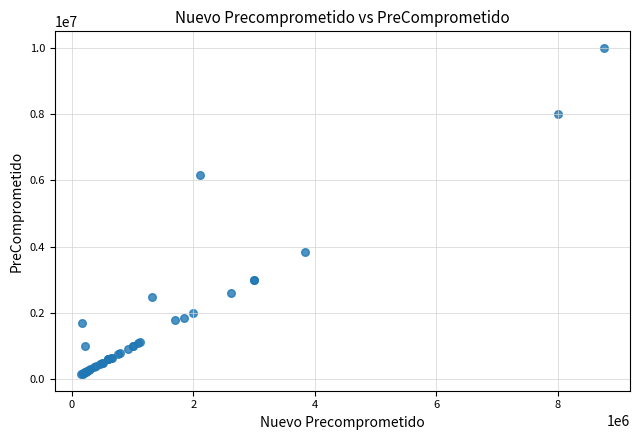

What Y value in the scatter plot is closest to 5075000?

6159640.0